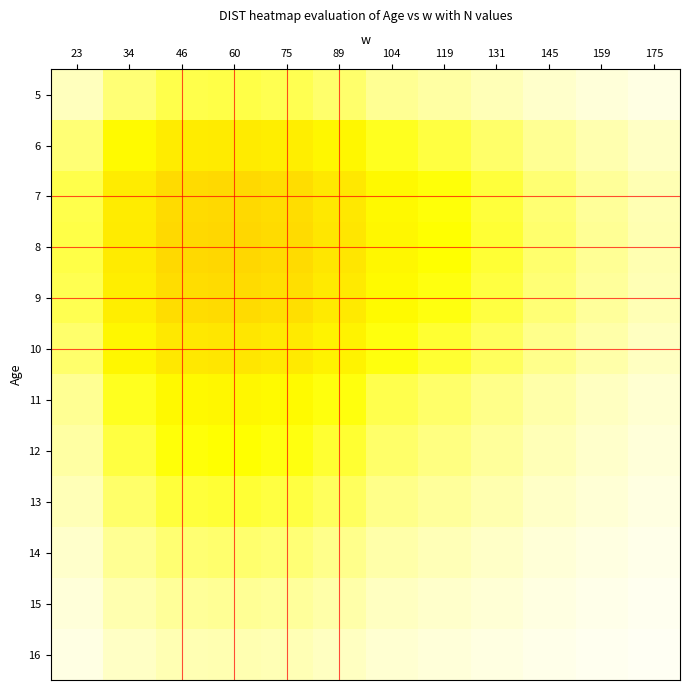

At which category is the sum across all series the highest?

60